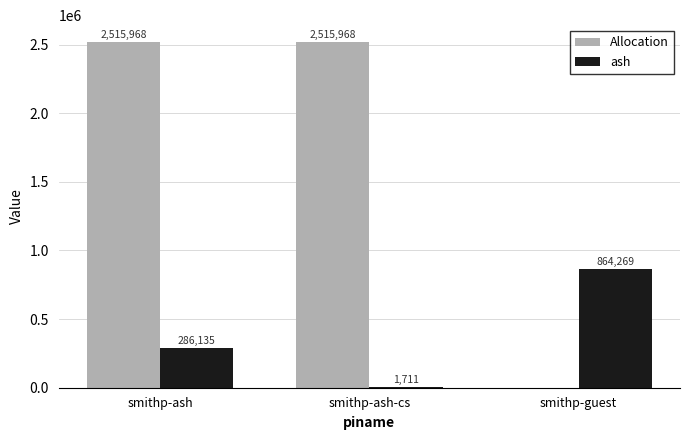

Which series changed the most between smithp-ash-cs and smithp-guest?

Allocation